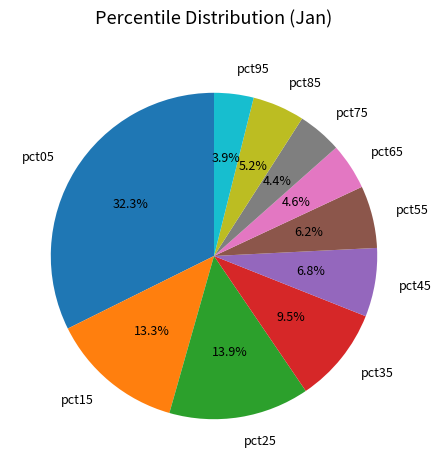

Between pct85 and pct15, which is larger?

pct15